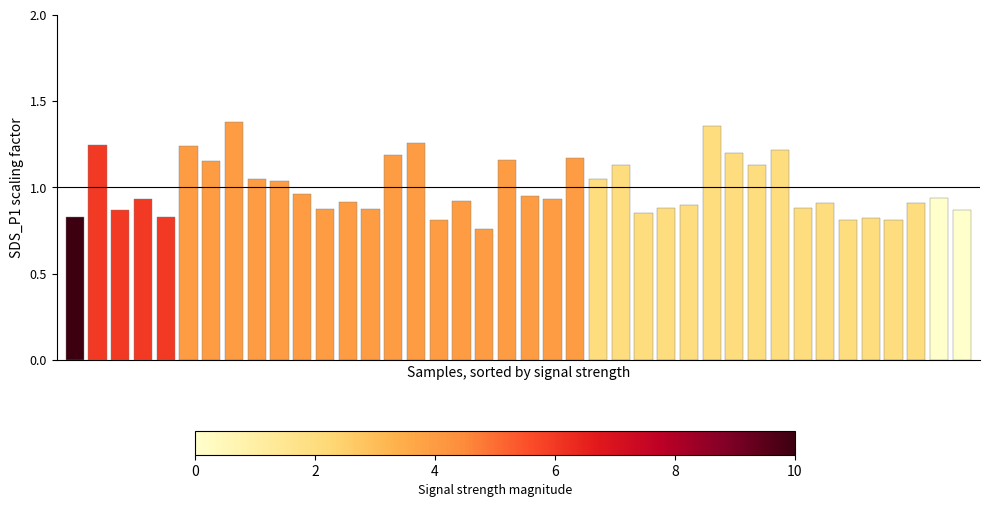

What is the difference between the second highest and second lowest values?

0.5